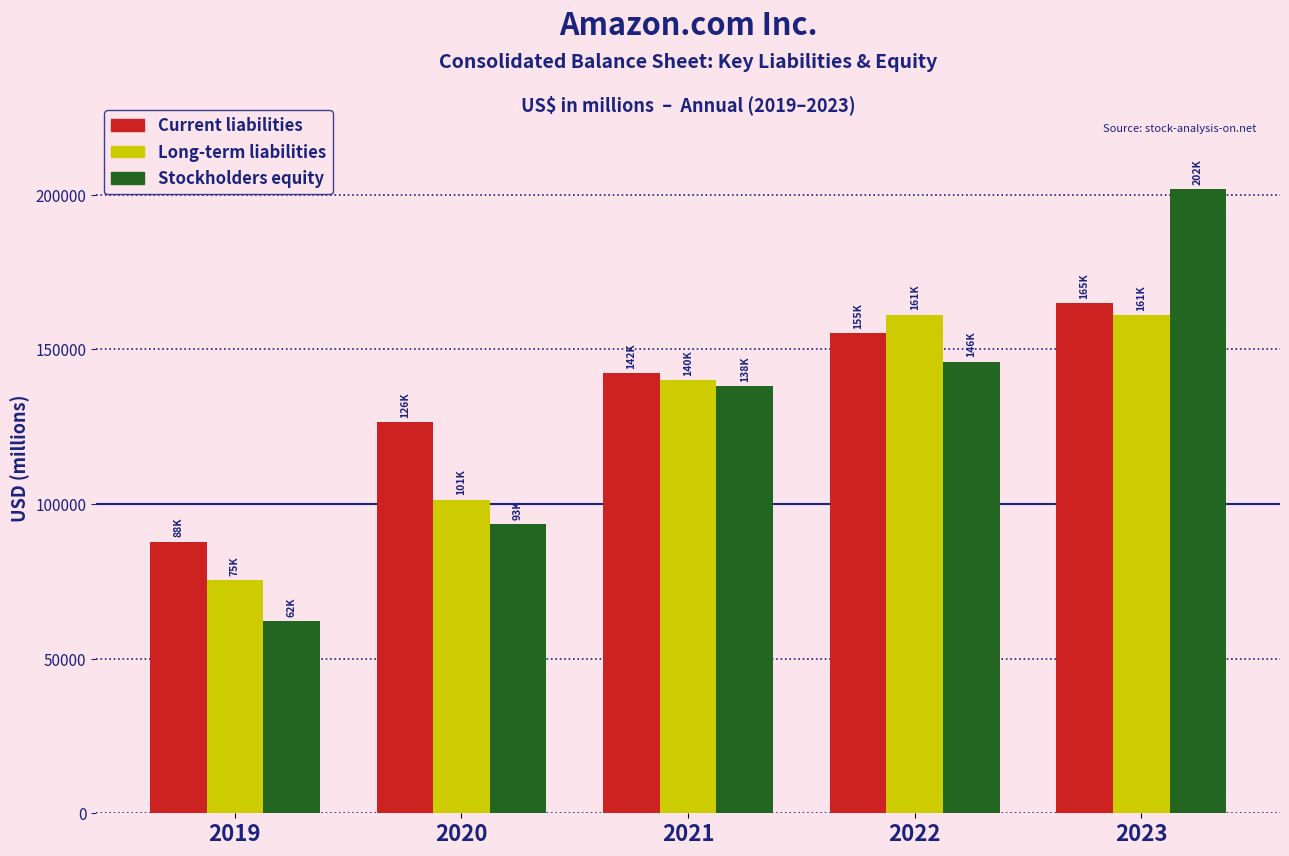

Read the Stockholders equity value at 2020, to the nearest 50.

93400